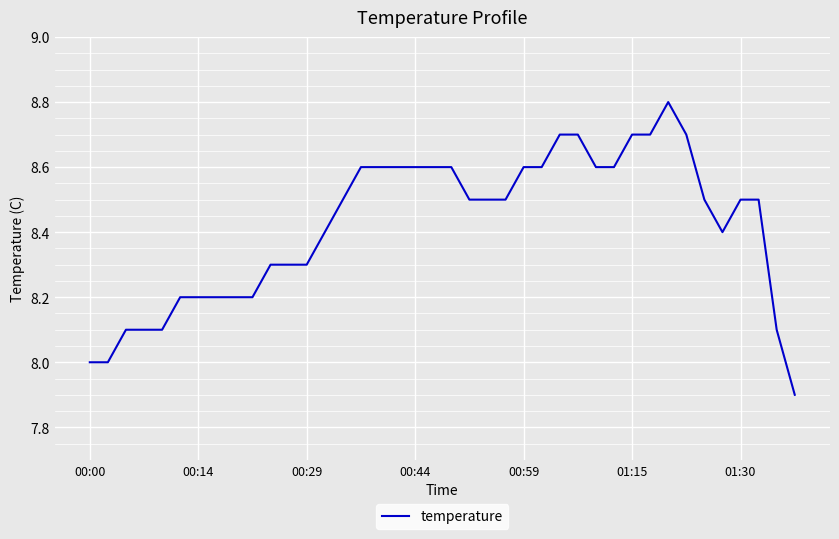

What is the greatest value displayed?

8.8